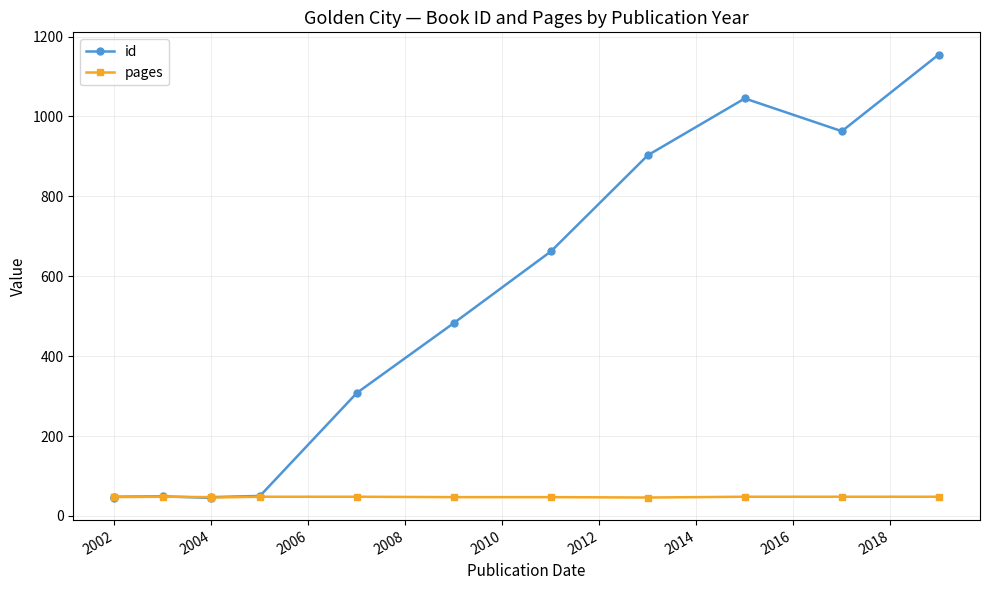

Count the pages values in the range 47 to 48.

11